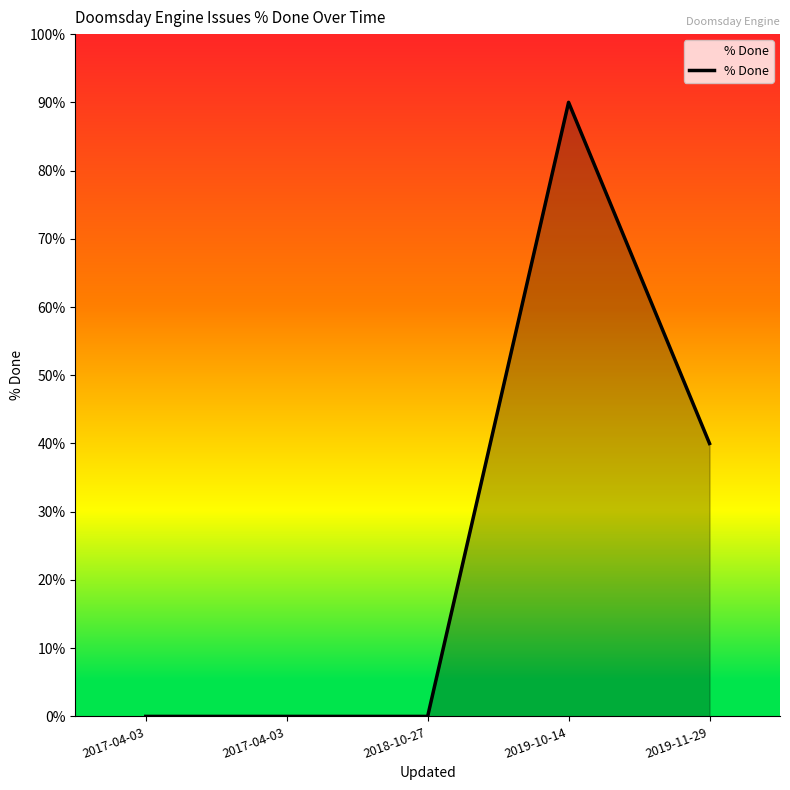

How many lines are shown in the chart?

1